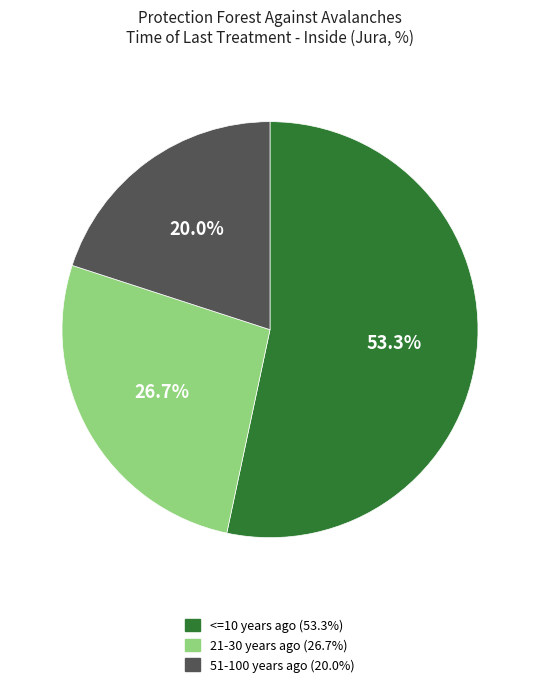

Is there a majority slice in this chart?

Yes